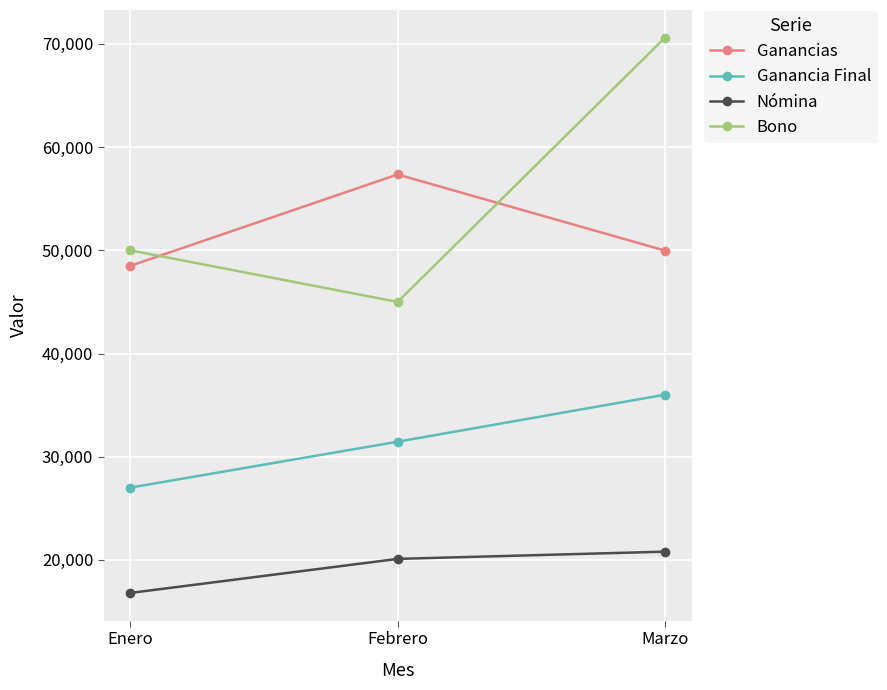

What is the difference between the second highest and minimum values in the Bono series?

5000